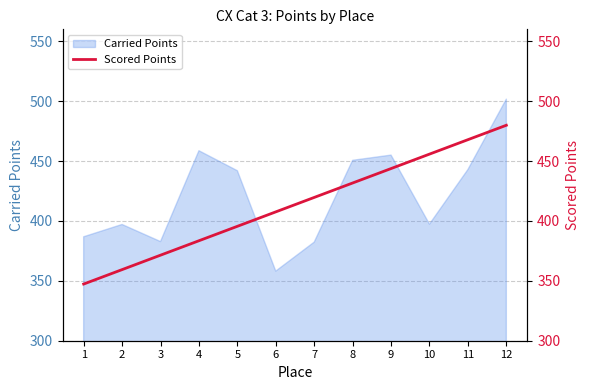

What is the lowest value of the Carried Points series?

358.1